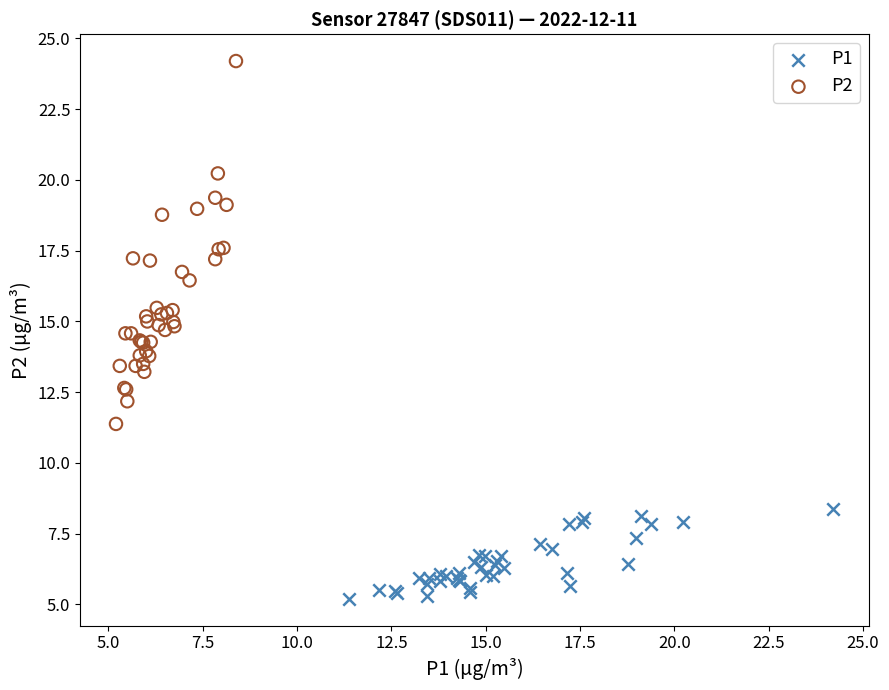

Which series contains the lowest Y value?

P1